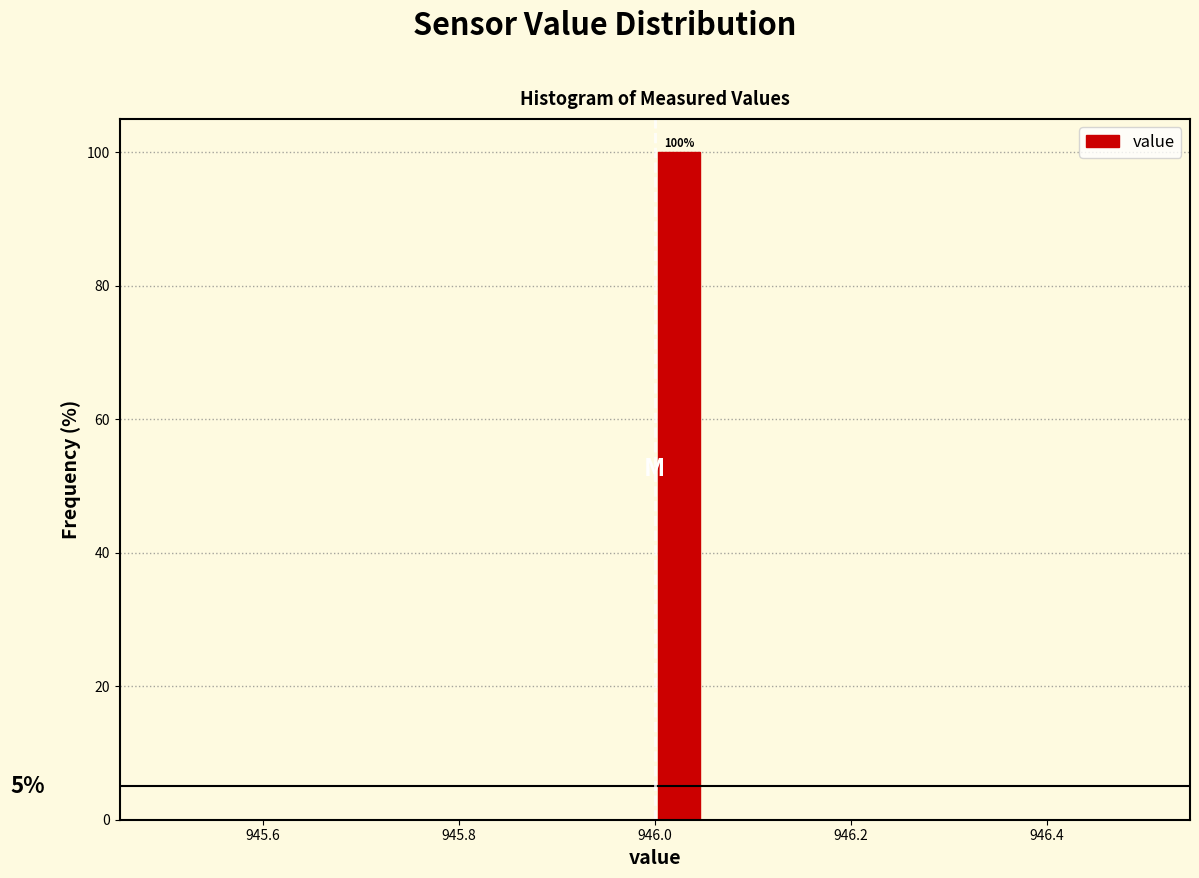

Read against the x-axis, roughly where is the centre of the tallest bar?

946.02